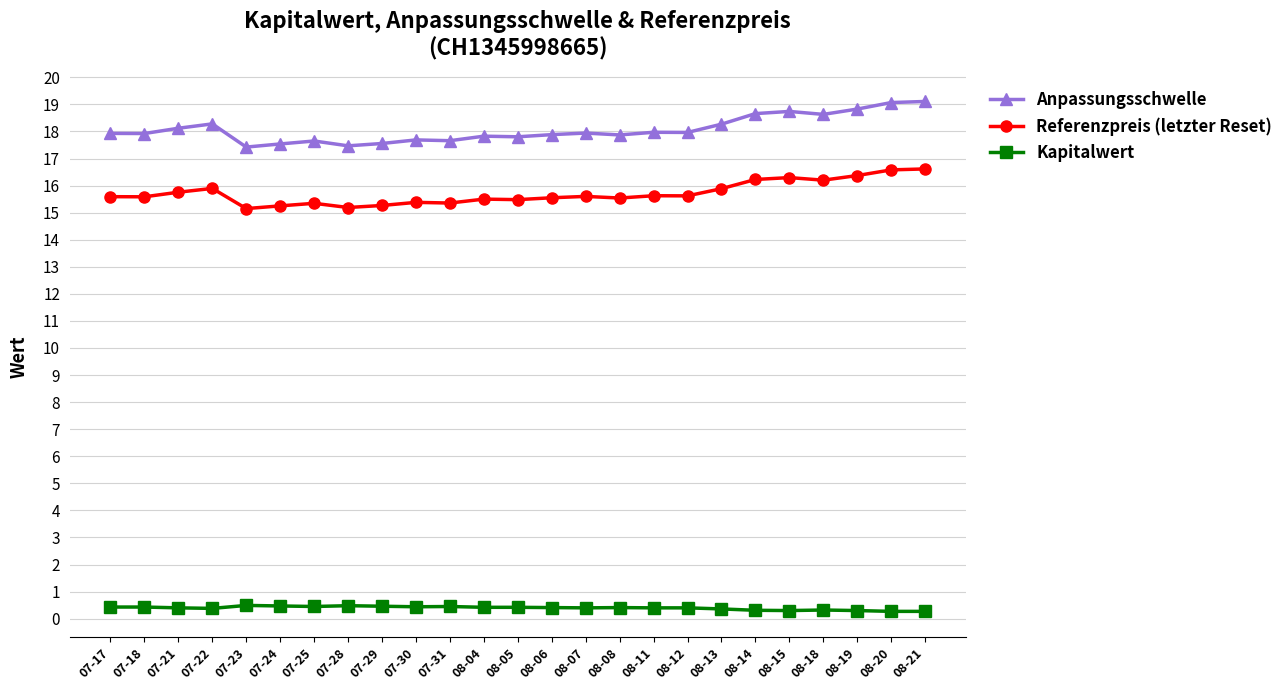

What is the greatest value displayed?

19.1